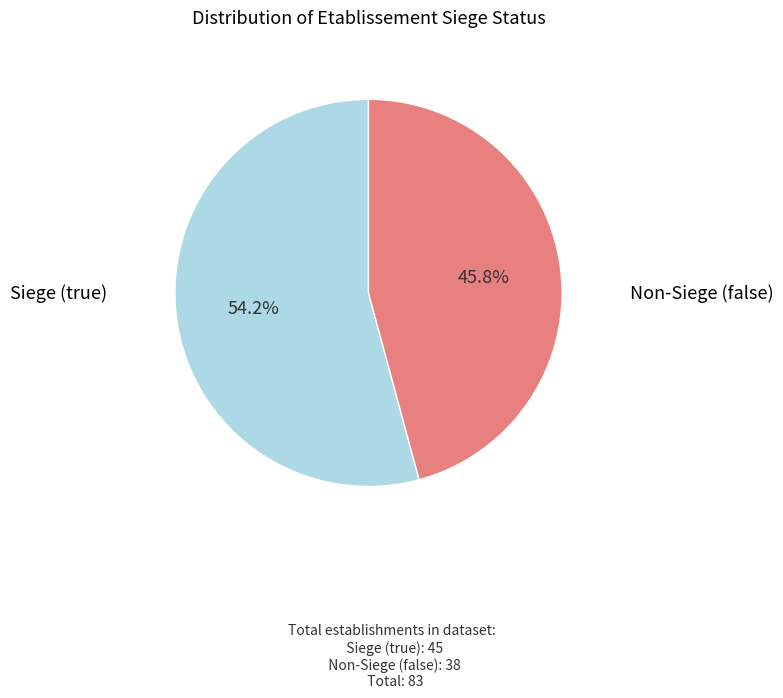

Is there any slice that represents more than half of the pie?

Yes